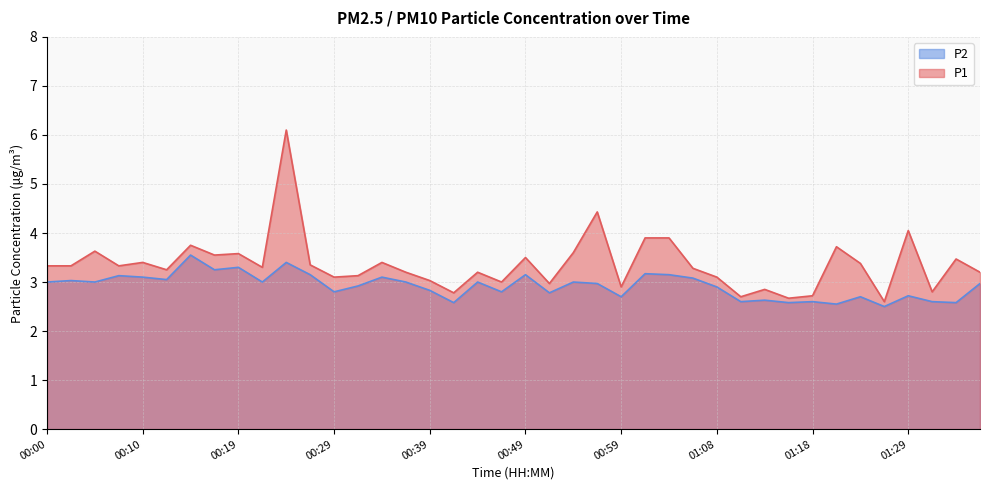

What is the label of the 16th point from the right?

00:59